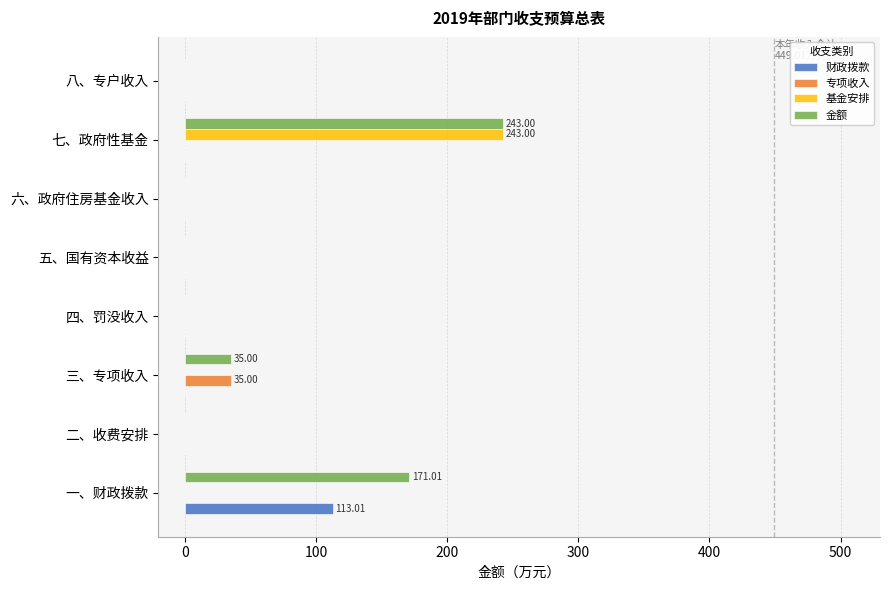

What is the sum of all 专项收入 values?

35.0